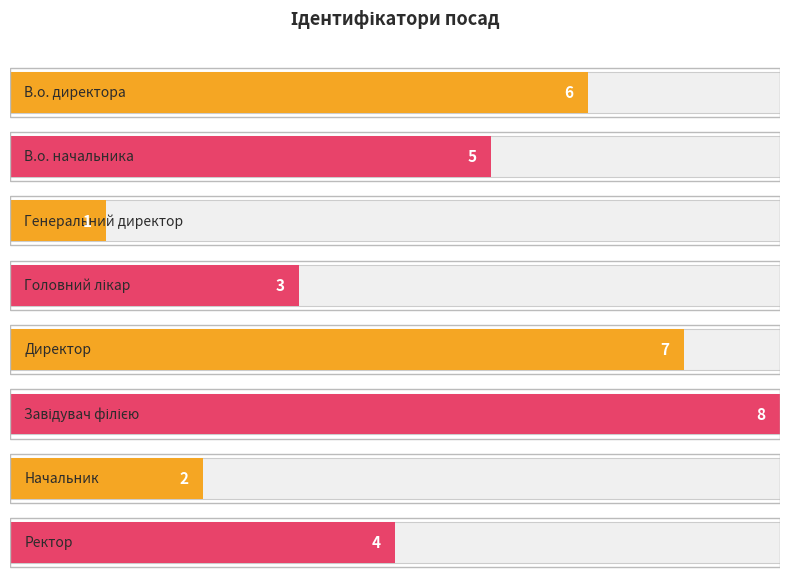

At which label is the value closest to 4?

Ректор